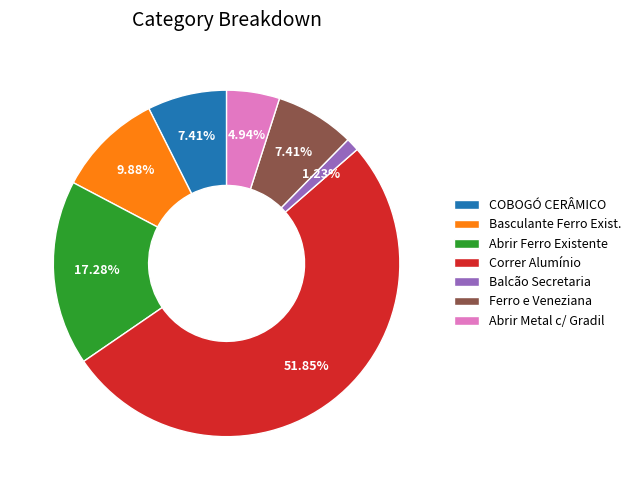

Which slice represents more than half of the pie?

Correr Alumínio